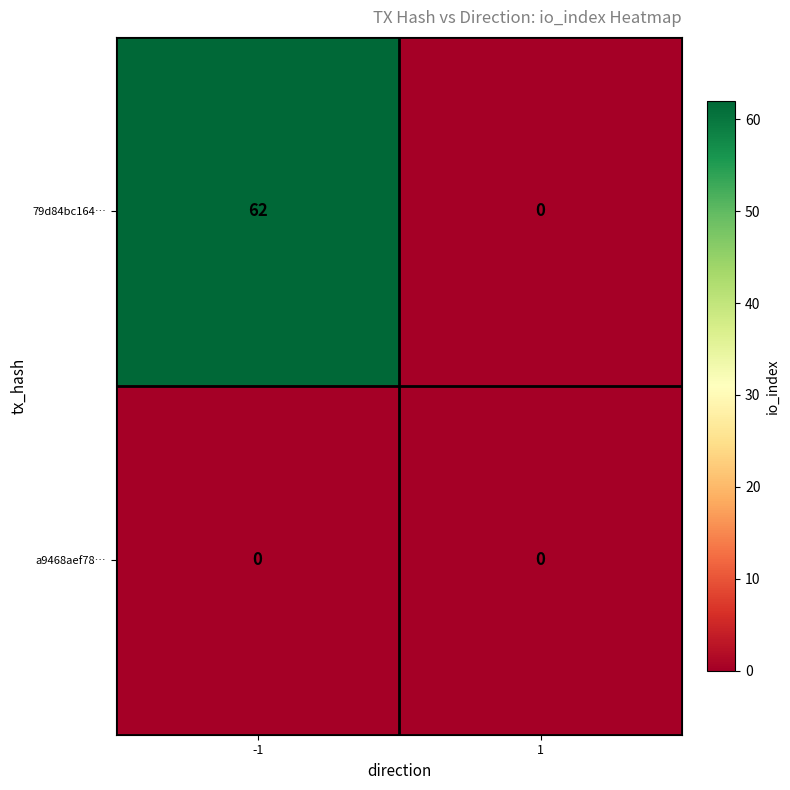

At -1, list the series in order from smallest to largest.

a9468aef78…, 79d84bc164…